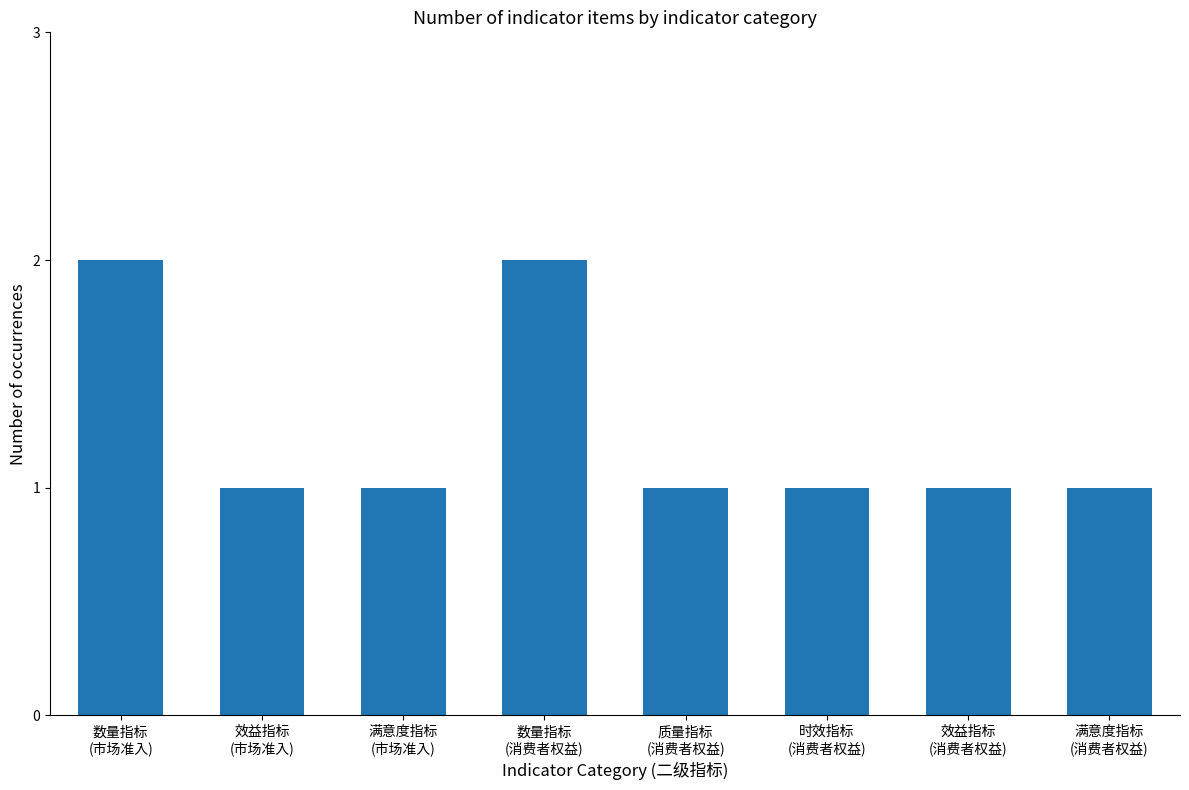

What is the sum of all values?

10